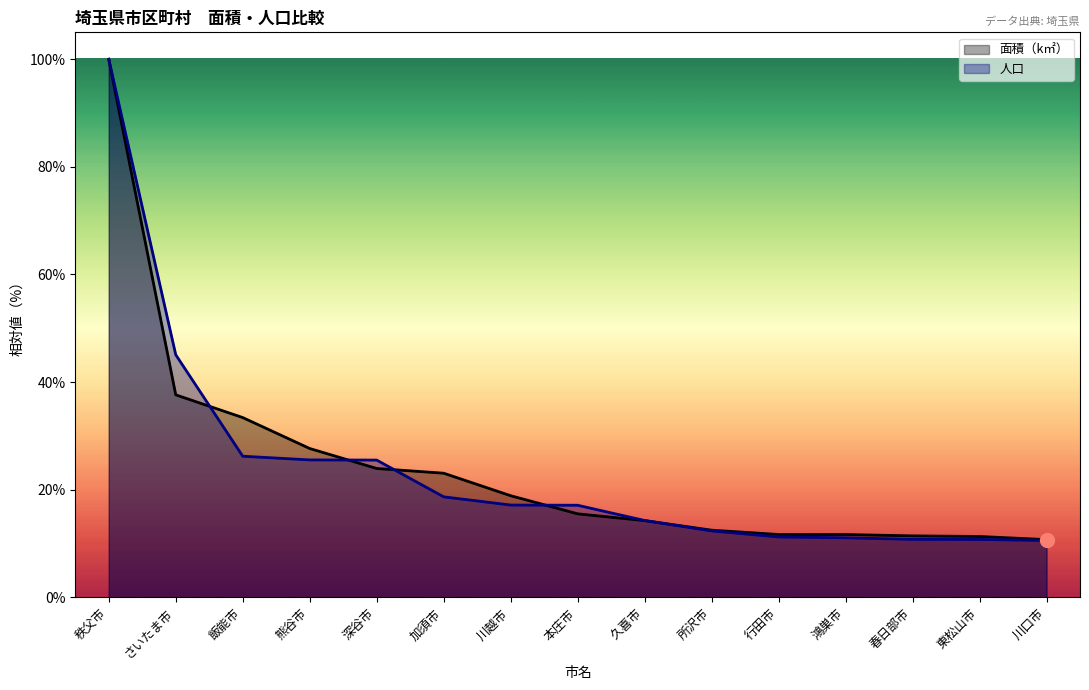

What is the difference between the highest and lowest values at 鴻巣市?

0.6